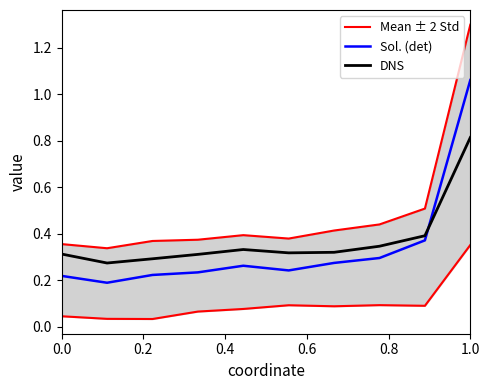

At which label does DNS reach its peak?

1.0